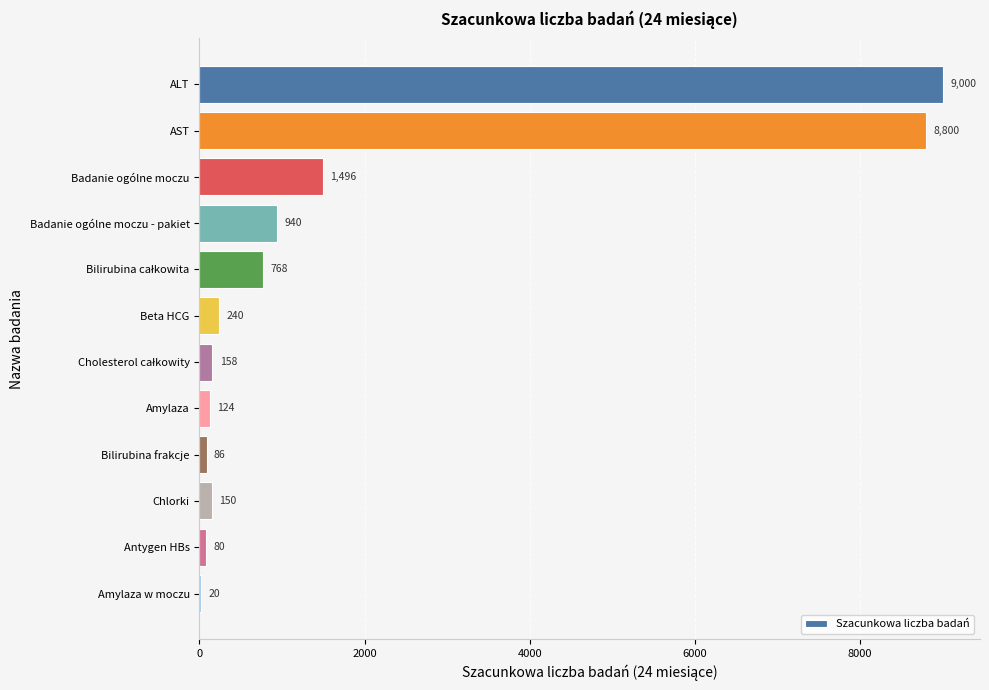

Approximately how many times larger is the value at ALT compared to Antygen HBs?

112.5